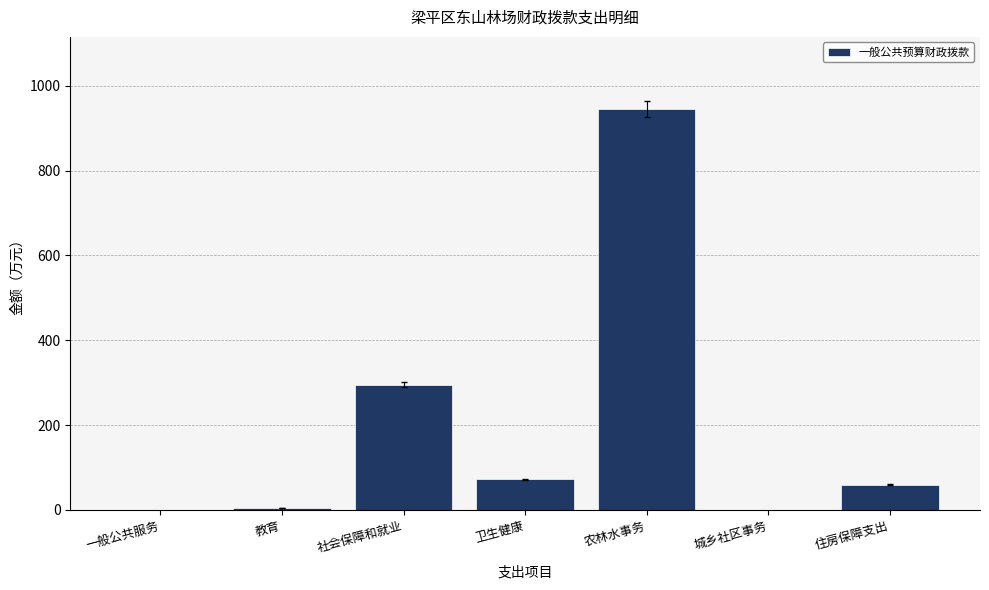

At which category does the chart reach its peak across all series?

农林水事务